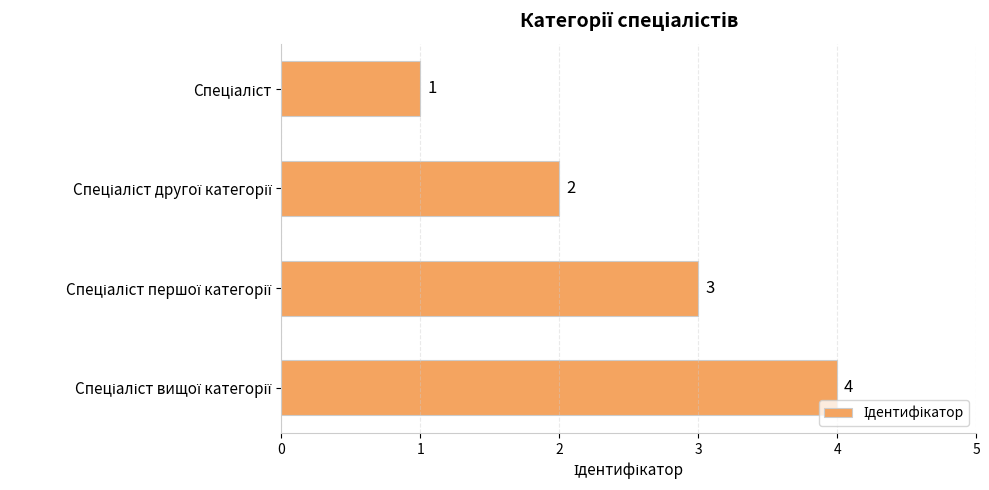

What is the sum of all values?

10